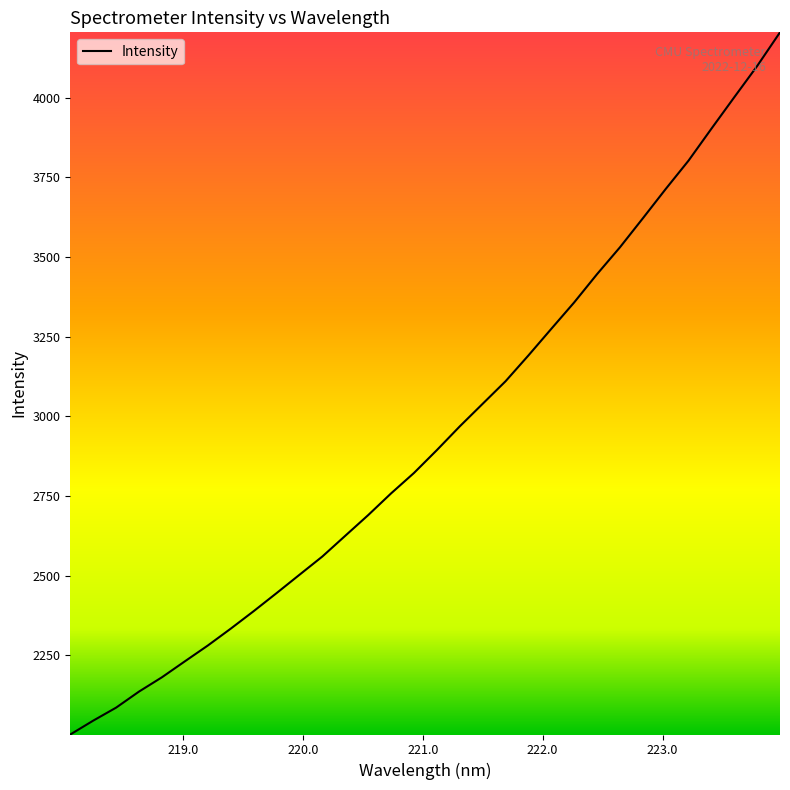

What is the difference between the maximum and minimum values?

2204.3